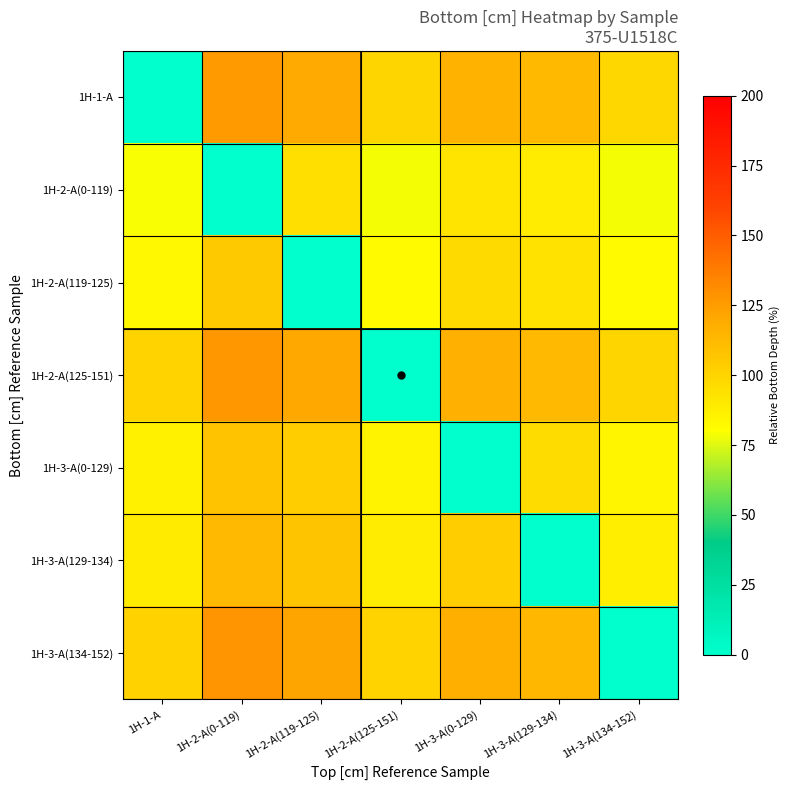

Reading left to right, what are all the values shown in this chart?

1H-1-A: 1H-1-A=0.0	1H-2-A(0-119)=126.1	1H-2-A(119-125)=120.0	1H-2-A(125-151)=99.3	1H-3-A(0-129)=116.3	1H-3-A(129-134)=111.9	1H-3-A(134-152)=98.7
1H-2-A(0-119): 1H-1-A=79.3	1H-2-A(0-119)=0.0	1H-2-A(119-125)=95.2	1H-2-A(125-151)=78.8	1H-3-A(0-129)=92.2	1H-3-A(129-134)=88.8	1H-3-A(134-152)=78.3
1H-2-A(119-125): 1H-1-A=83.3	1H-2-A(0-119)=105.0	1H-2-A(119-125)=0.0	1H-2-A(125-151)=82.8	1H-3-A(0-129)=96.9	1H-3-A(129-134)=93.3	1H-3-A(134-152)=82.2
1H-2-A(125-151): 1H-1-A=100.7	1H-2-A(0-119)=126.9	1H-2-A(119-125)=120.8	1H-2-A(125-151)=0.0	1H-3-A(0-129)=117.1	1H-3-A(129-134)=112.7	1H-3-A(134-152)=99.3
1H-3-A(0-129): 1H-1-A=86.0	1H-2-A(0-119)=108.4	1H-2-A(119-125)=103.2	1H-2-A(125-151)=85.4	1H-3-A(0-129)=0.0	1H-3-A(129-134)=96.3	1H-3-A(134-152)=84.9
1H-3-A(129-134): 1H-1-A=89.3	1H-2-A(0-119)=112.6	1H-2-A(119-125)=107.2	1H-2-A(125-151)=88.7	1H-3-A(0-129)=103.9	1H-3-A(129-134)=0.0	1H-3-A(134-152)=88.2
1H-3-A(134-152): 1H-1-A=101.3	1H-2-A(0-119)=127.7	1H-2-A(119-125)=121.6	1H-2-A(125-151)=100.7	1H-3-A(0-129)=117.8	1H-3-A(129-134)=113.4	1H-3-A(134-152)=0.0